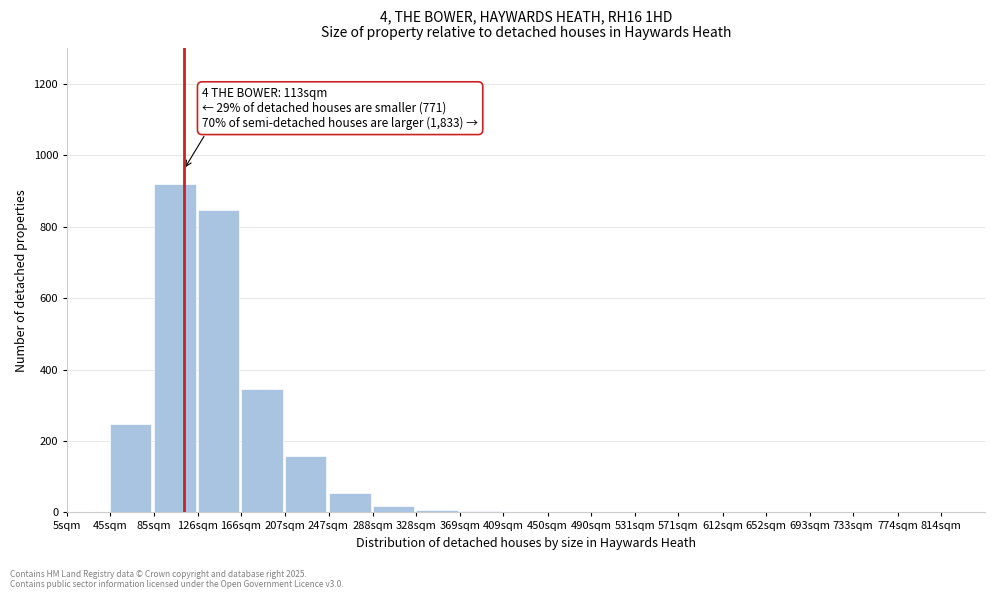

At which category does the chart reach its peak across all series?

85sqm